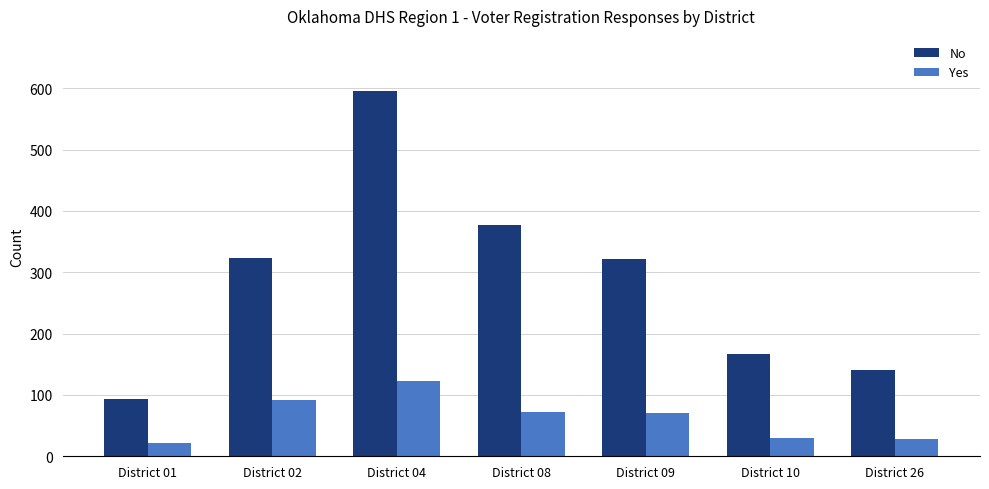

At how many categories does at least one series exceed 374?

2